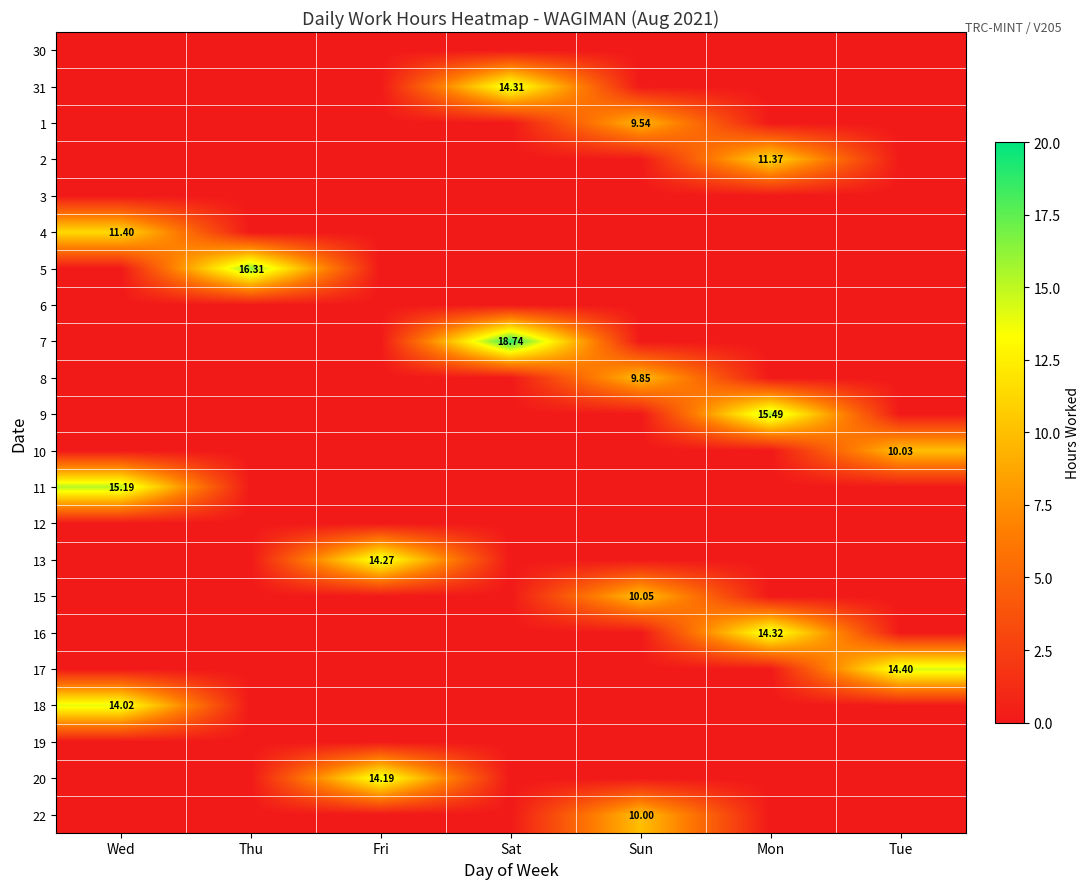

Between Wed and Sun, which is larger?

Wed